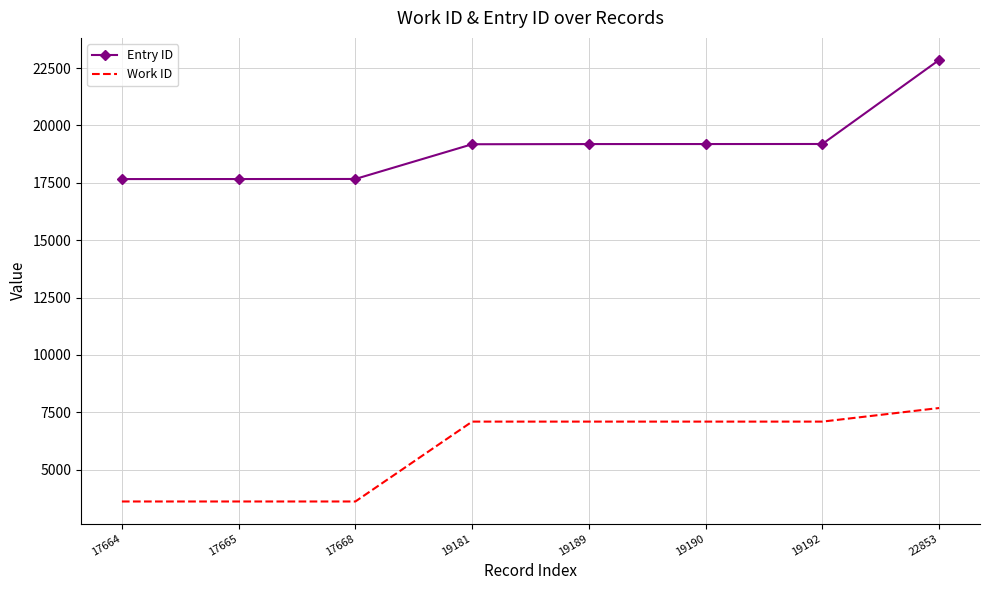

Rank the series by their average value, from highest to lowest.

Entry ID, Work ID